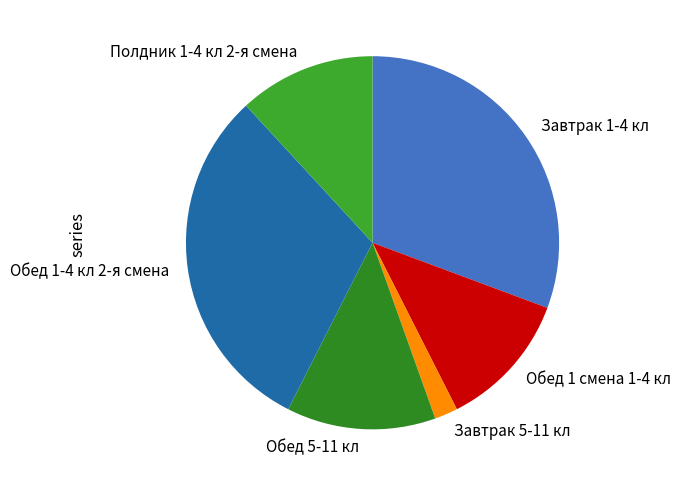

Is there any slice that represents more than half of the pie?

No